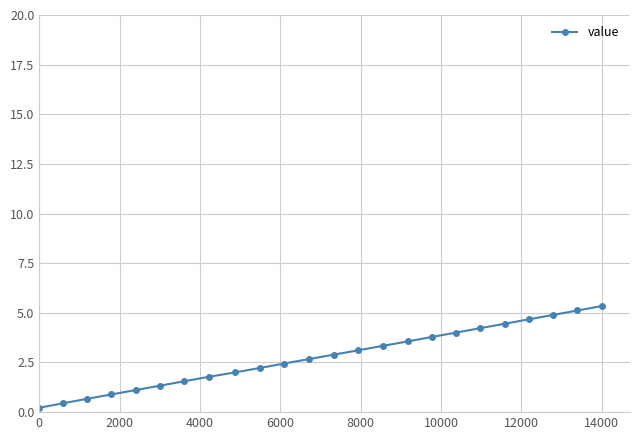

True or false: there are more than 0 points higher than both neighbors.

False